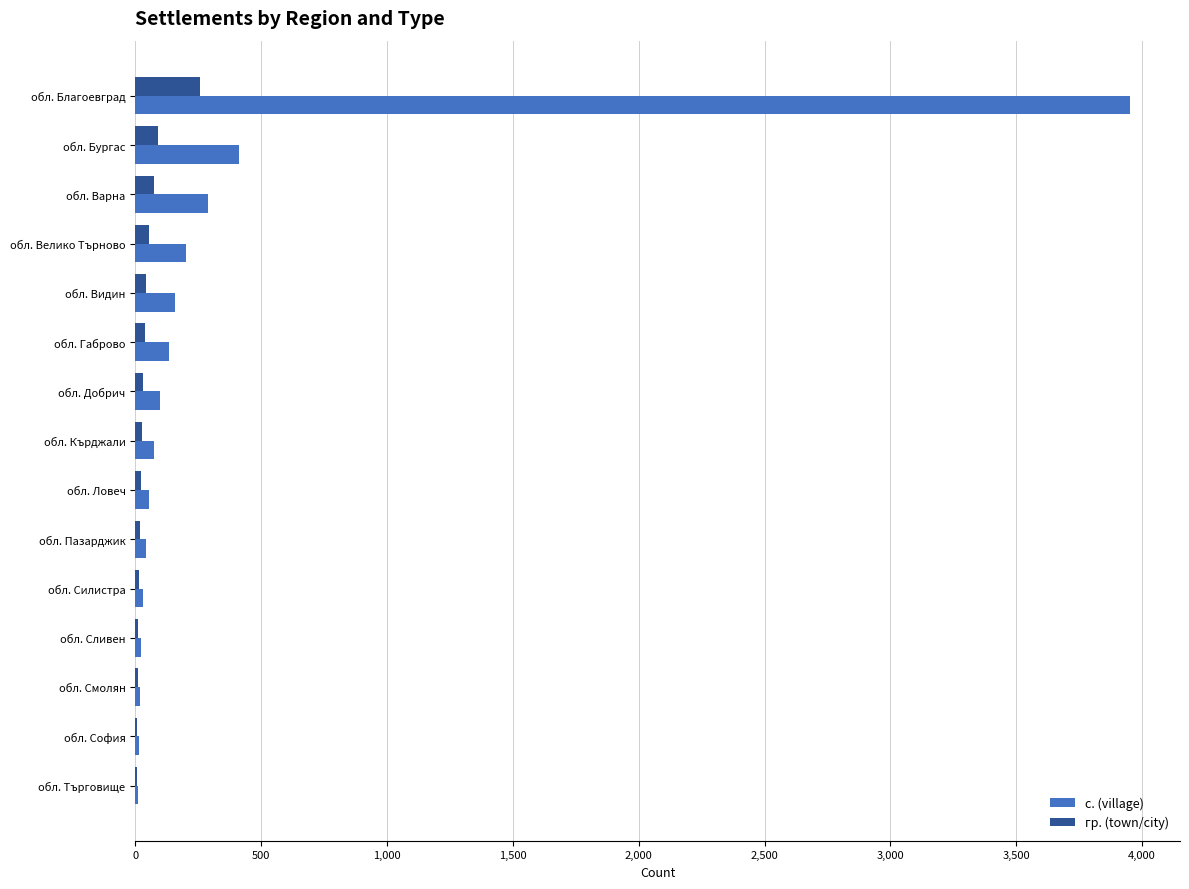

What is the highest value of the гр. (town/city) series?

257